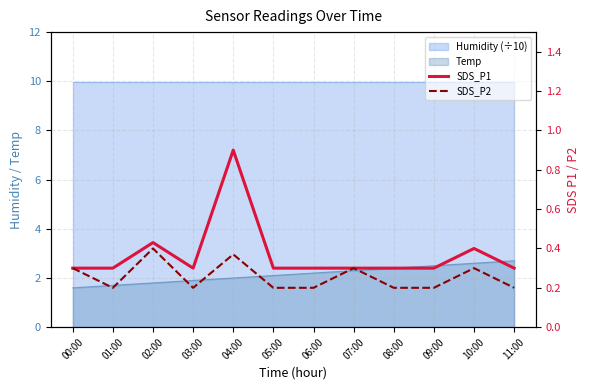

At which label does SDS_P1 reach its peak?

04:00